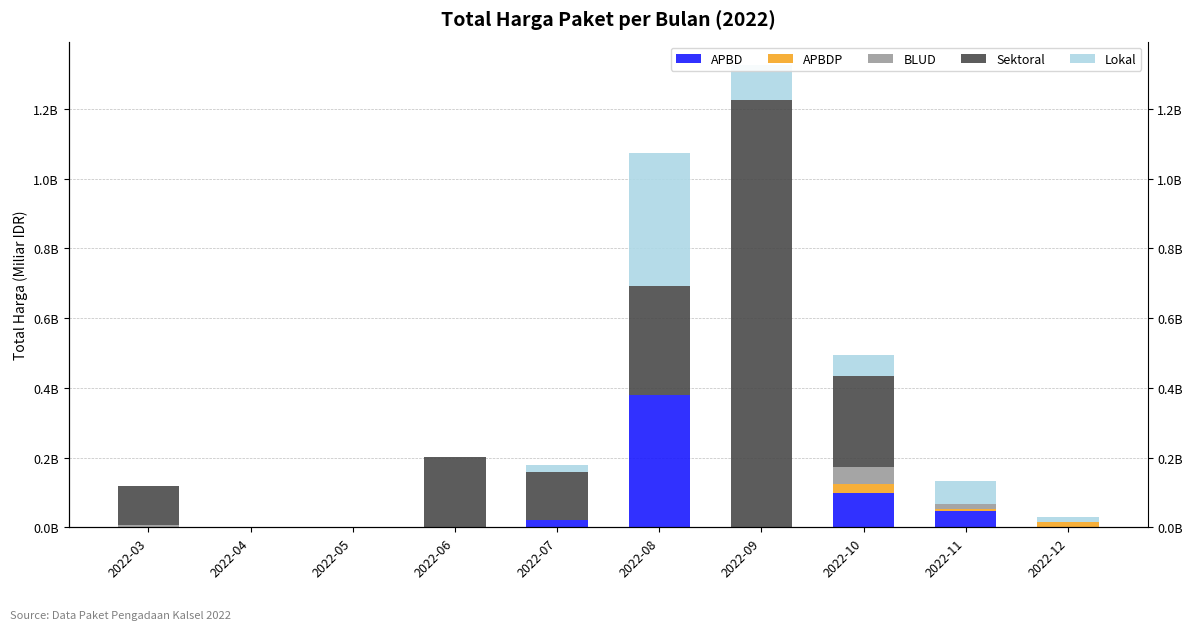

Rank the series at 2022-08 from lowest to highest value.

APBDP, BLUD, Sektoral, APBD, Lokal